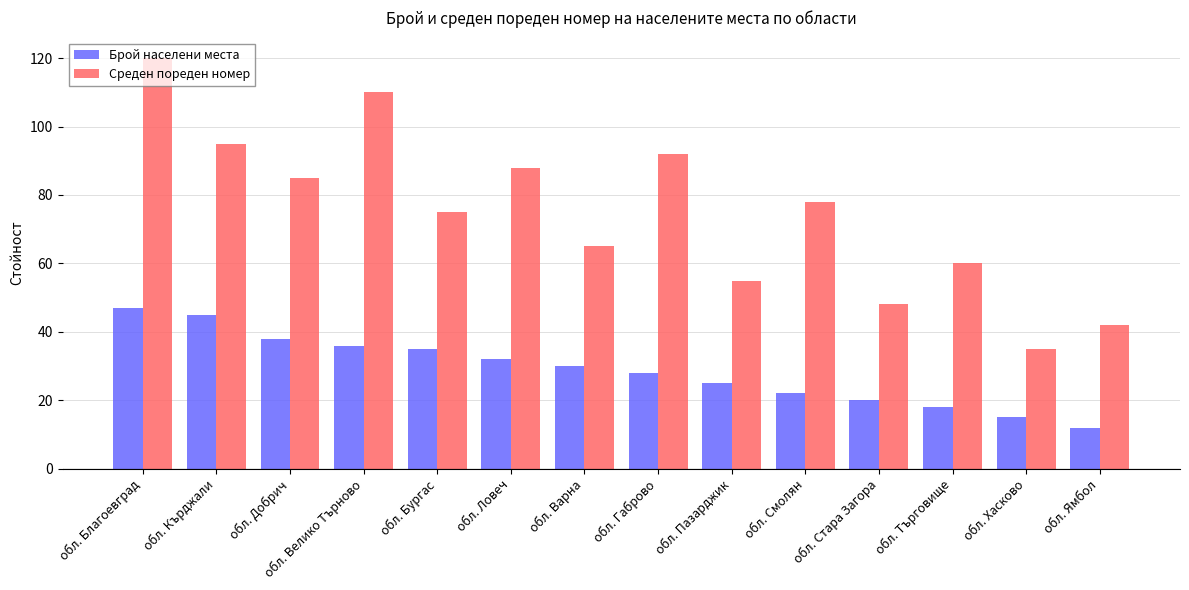

What is the average value of the Брой населени места series?

29